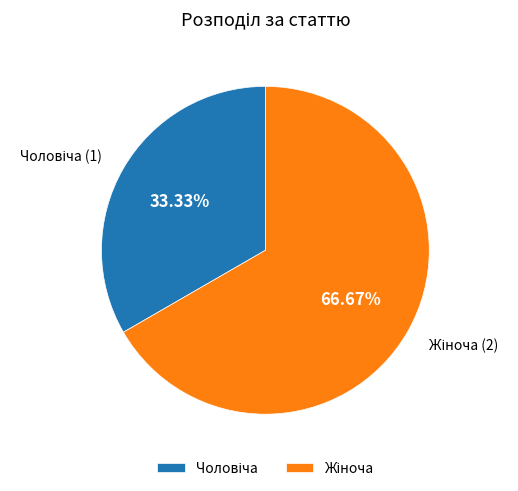

Count the number of slices in the pie.

2